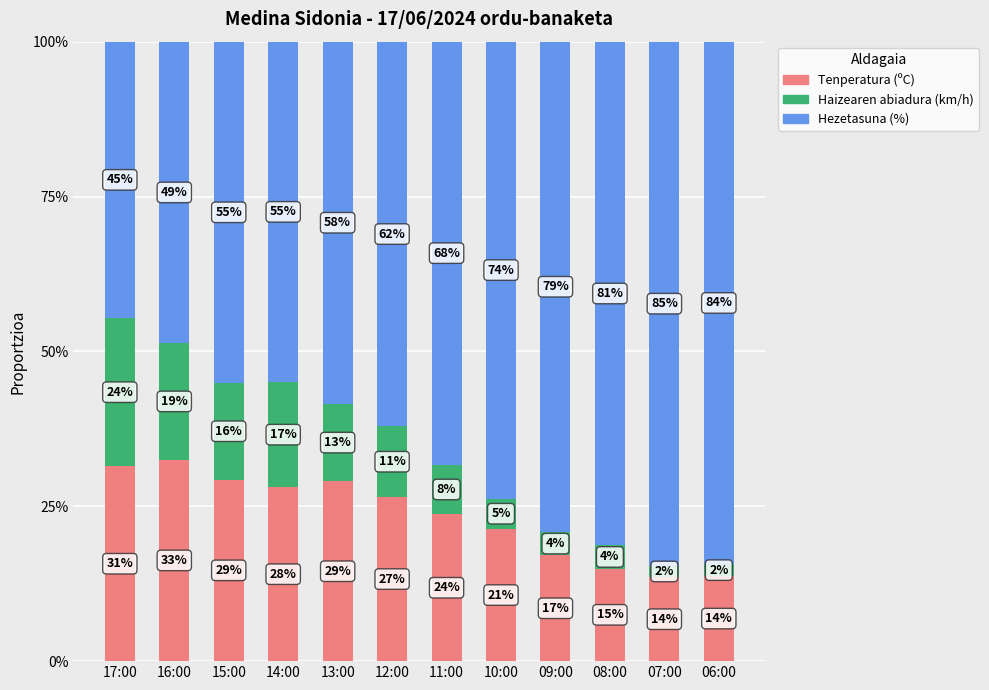

Between 09:00 and 08:00, which is larger?

09:00